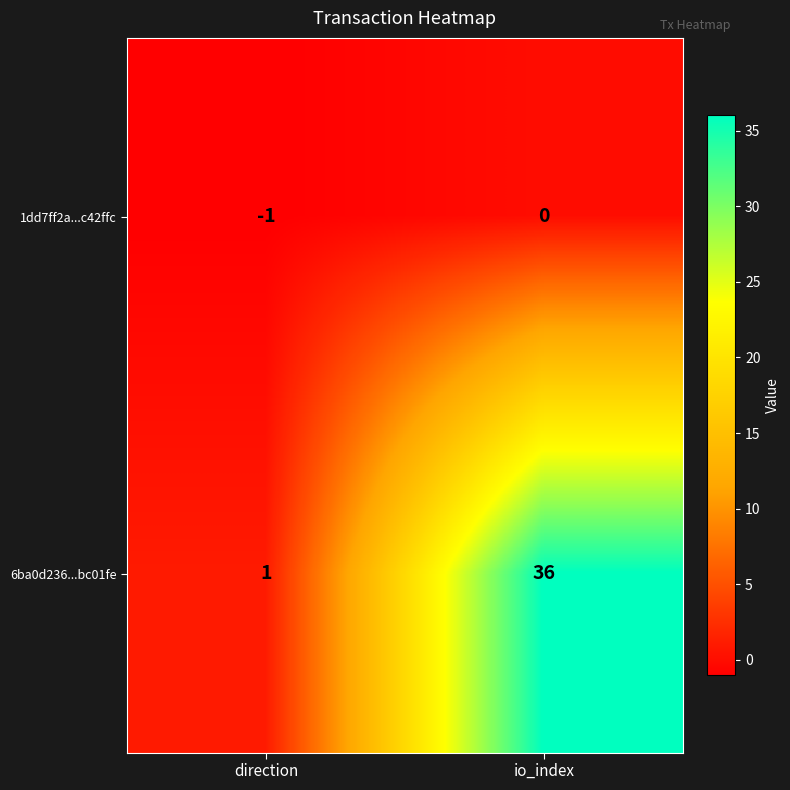

What is the difference between the maximum and minimum values in the 6ba0d236...bc01fe series?

35